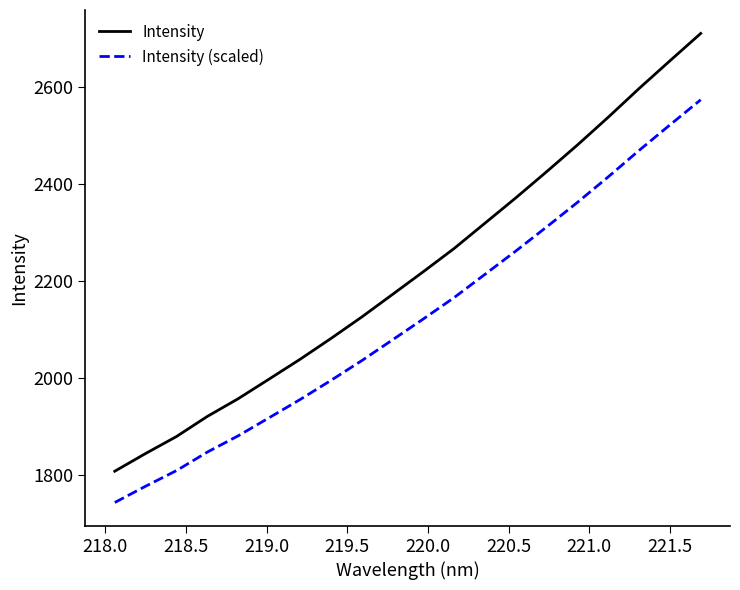

What is the smallest value displayed?

1743.0